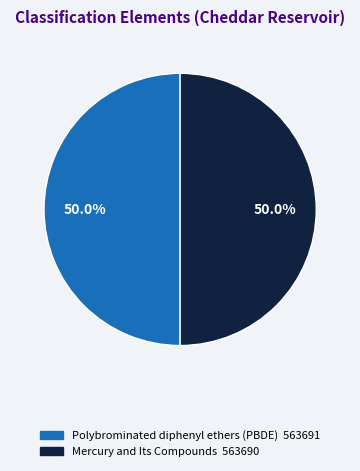

What percentage is NOT represented by Polybrominated diphenyl ethers (PBDE) 563691?

50.0%